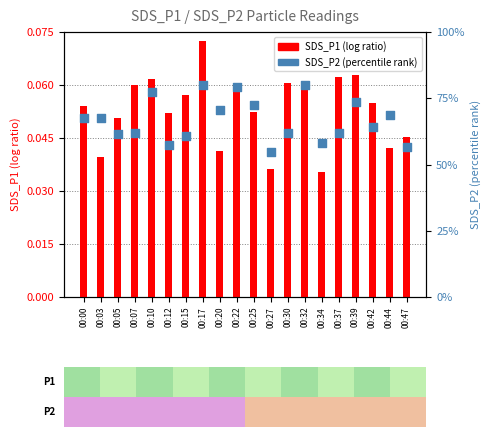

Which series reaches the minimum Y coordinate?

SDS_P1